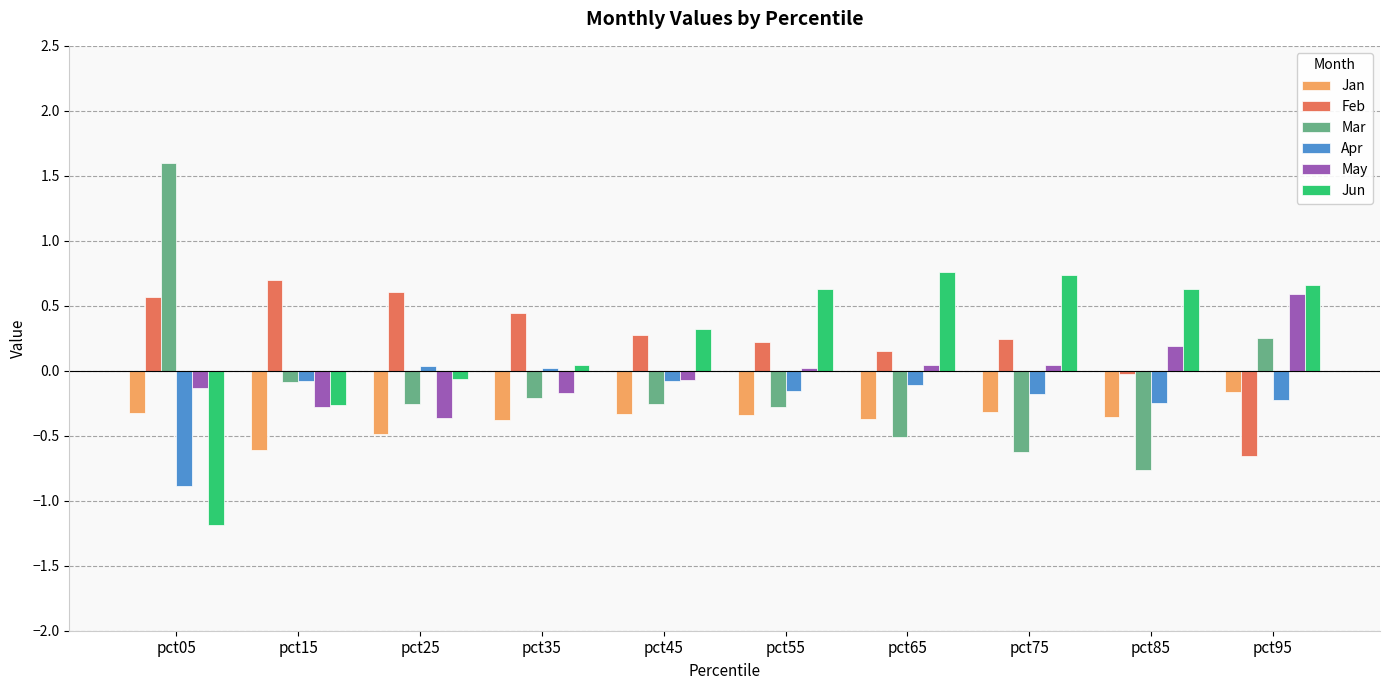

What is the value of the Feb bar at the 6th from the left?

0.2